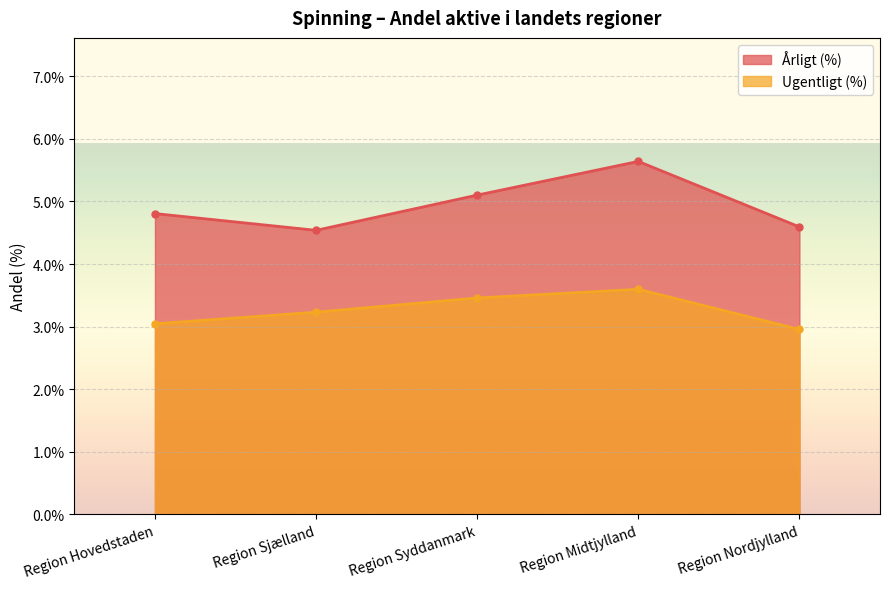

Which has a higher value, Region Midtjylland or Region Syddanmark?

Region Midtjylland